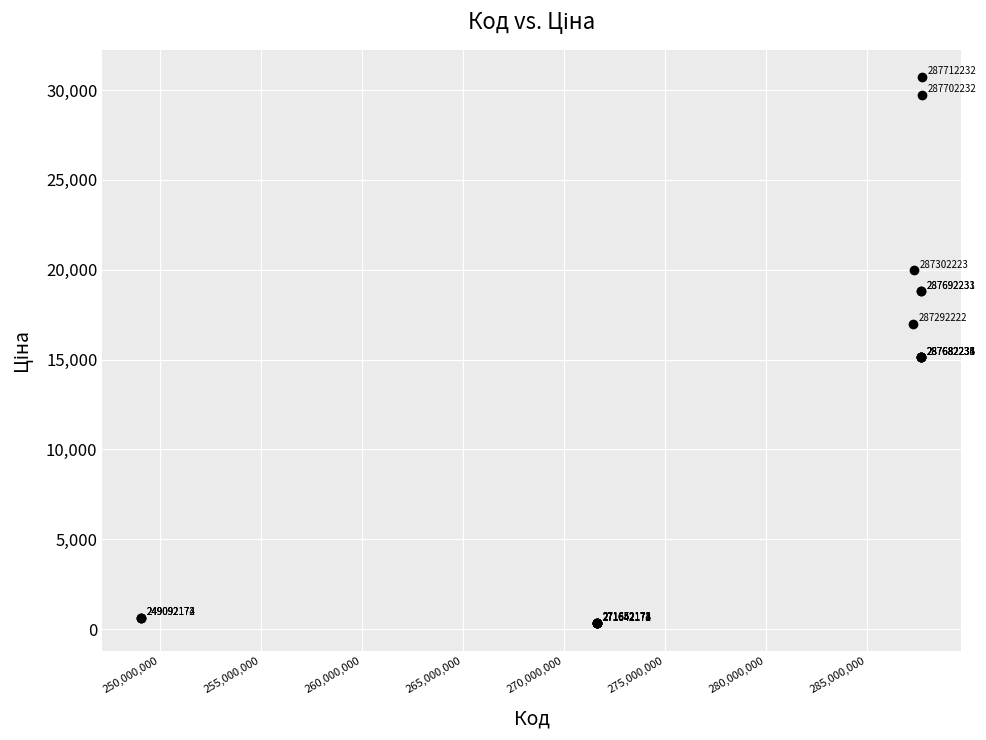

What Y value in the scatter plot is closest to 15513?

15120.0